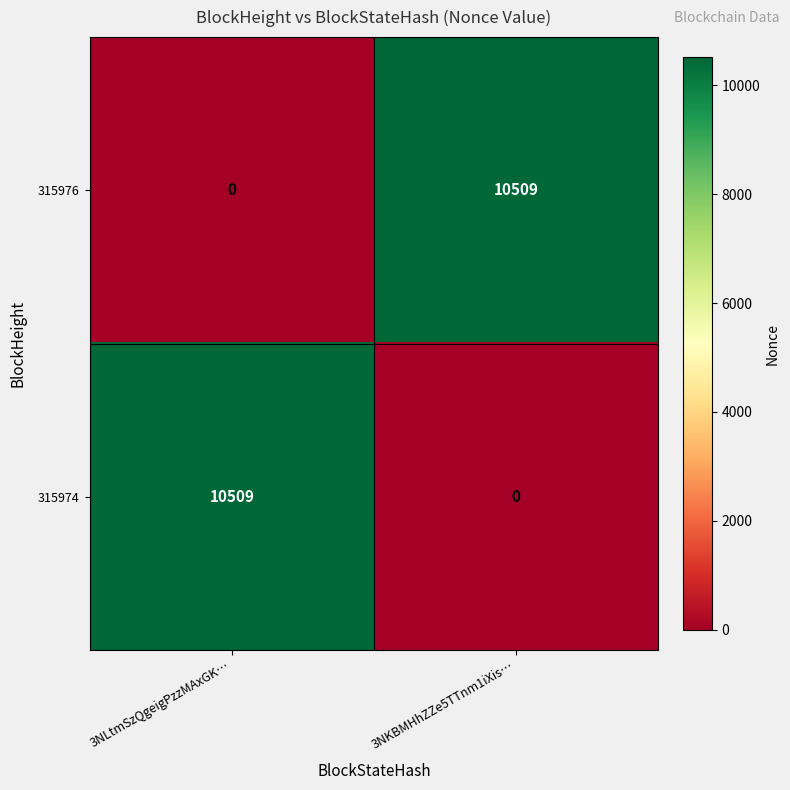

Reading right to left, list all the values displayed in this chart.

315976: 3NKBMHhZZe5TTnm1iXis…=10509	3NLtmSzQgeigPzzMAxGK…=0
315974: 3NKBMHhZZe5TTnm1iXis…=0	3NLtmSzQgeigPzzMAxGK…=10509